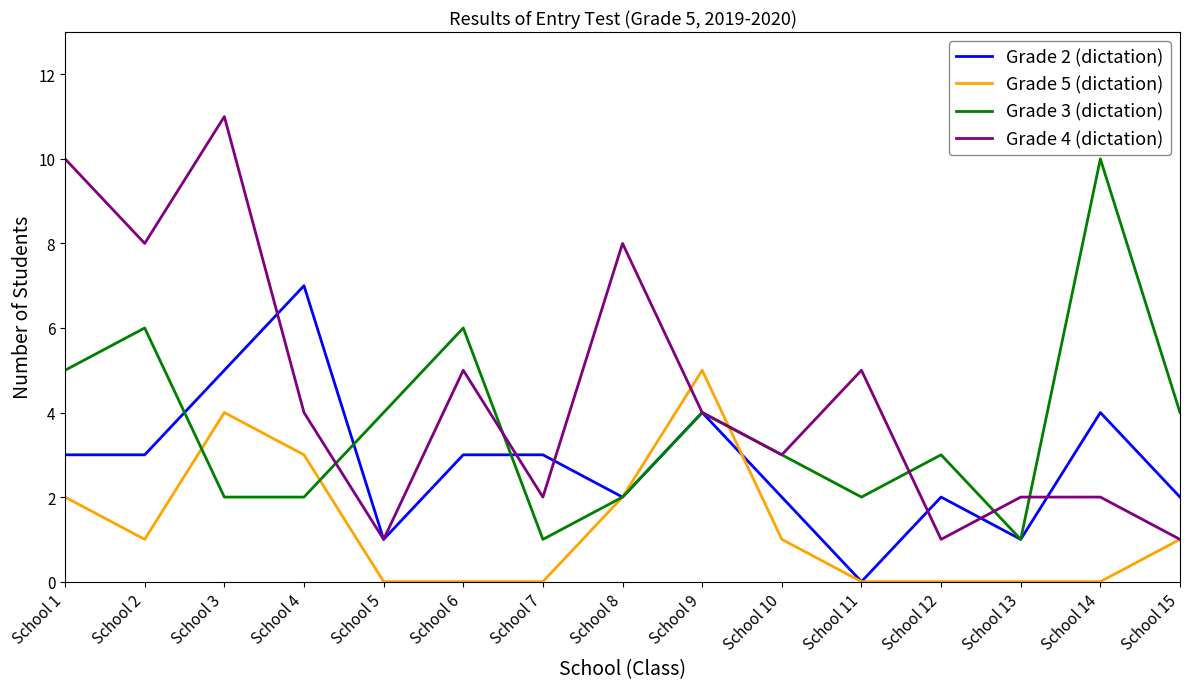

Which series changed the most between School 7 and School 13?

Grade 2 (dictation)